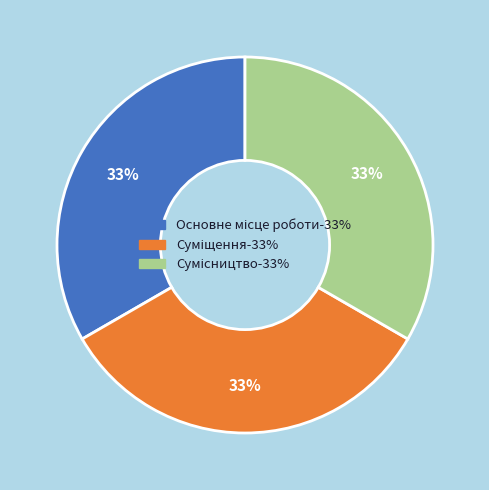

Does any single category account for the majority?

No